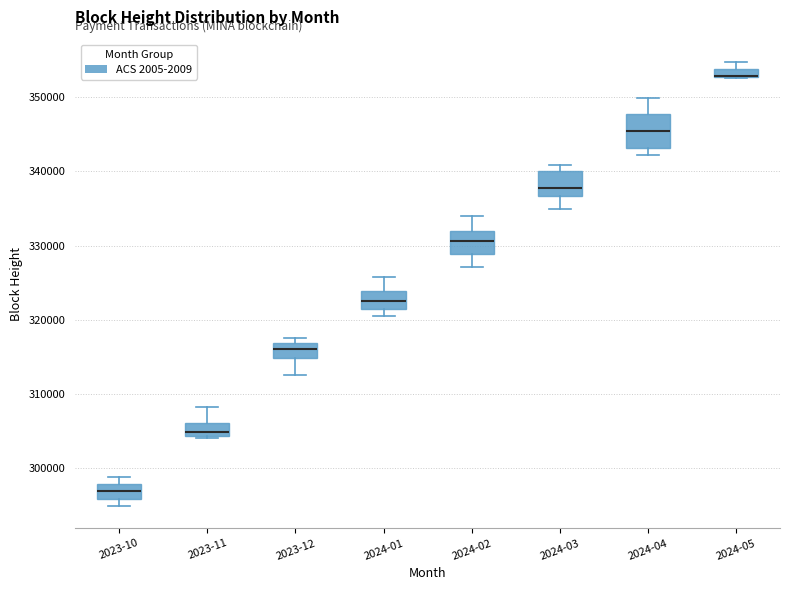

Where is the lower edge of the box for 2023-12 on the y-axis? The values are not printed on the chart, so give them approximately, as read against the axis.

315000